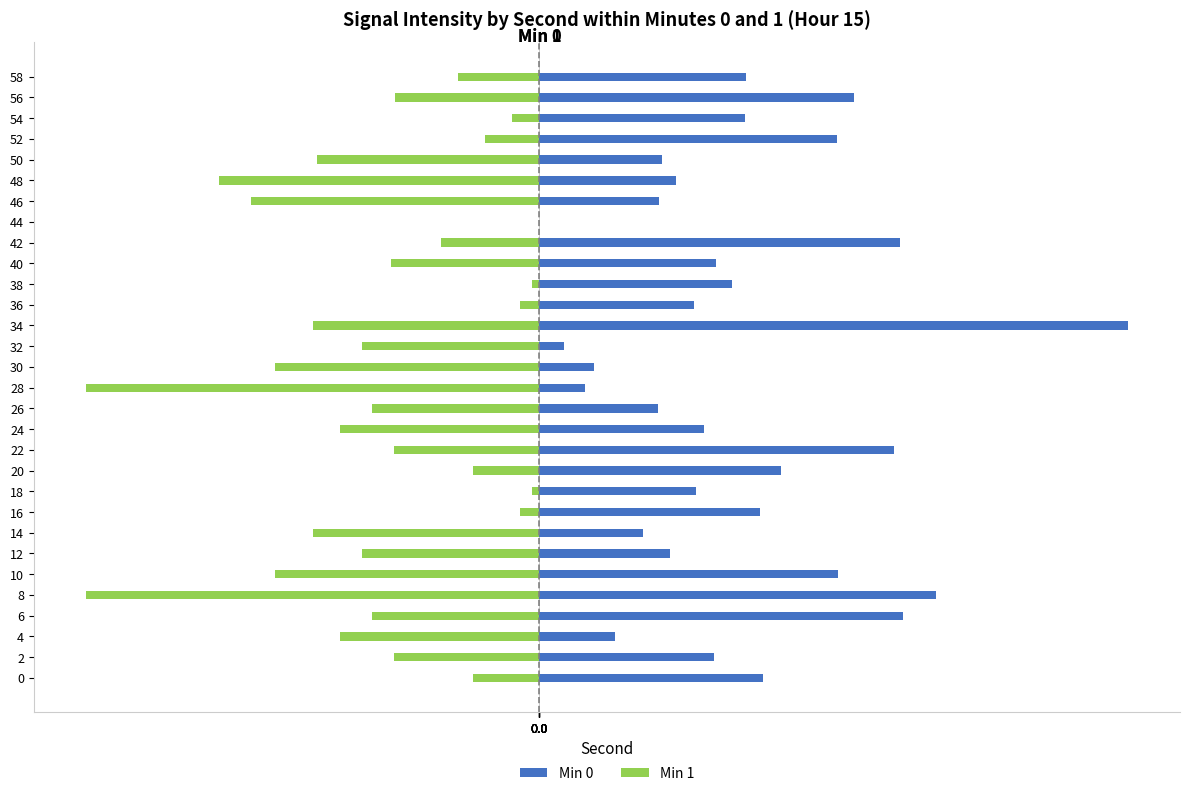

At how many categories does at least one series exceed 3?

8